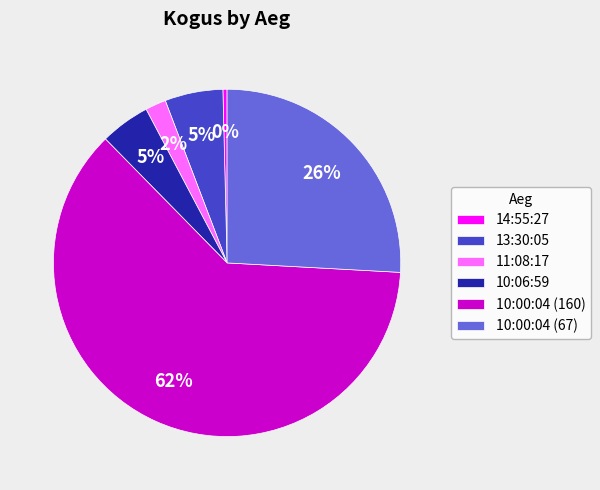

Which has a higher value, 14:55:27 or 11:08:17?

11:08:17